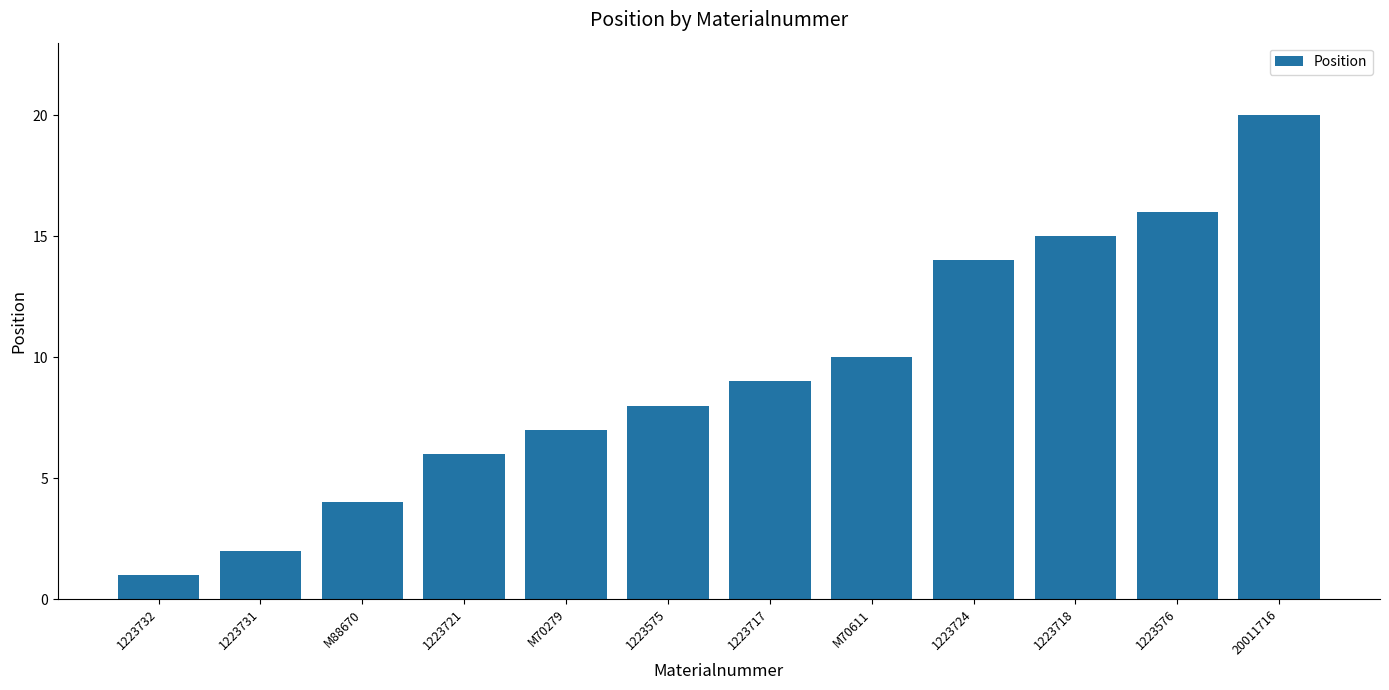

What value does the data have at 1223717, to the nearest 5?

10